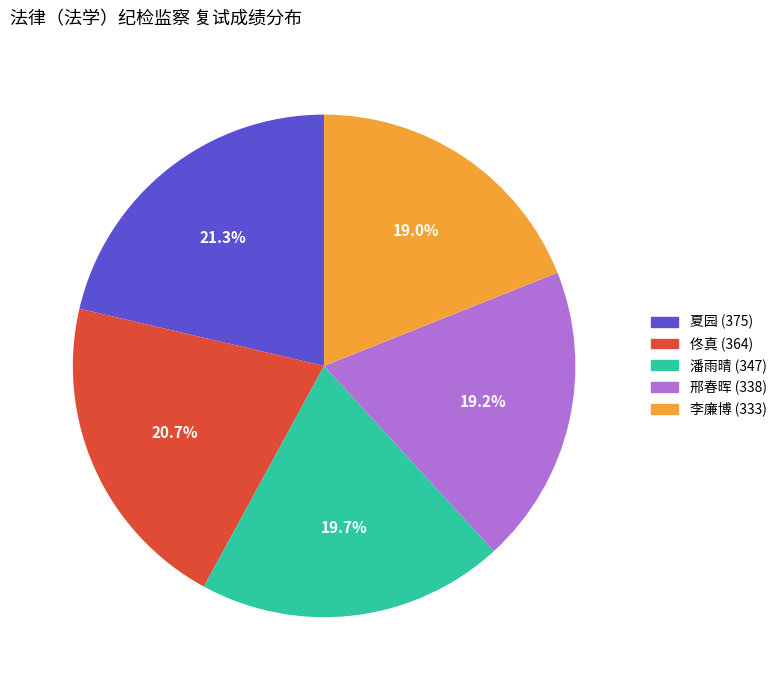

How many segments does this pie chart have?

5